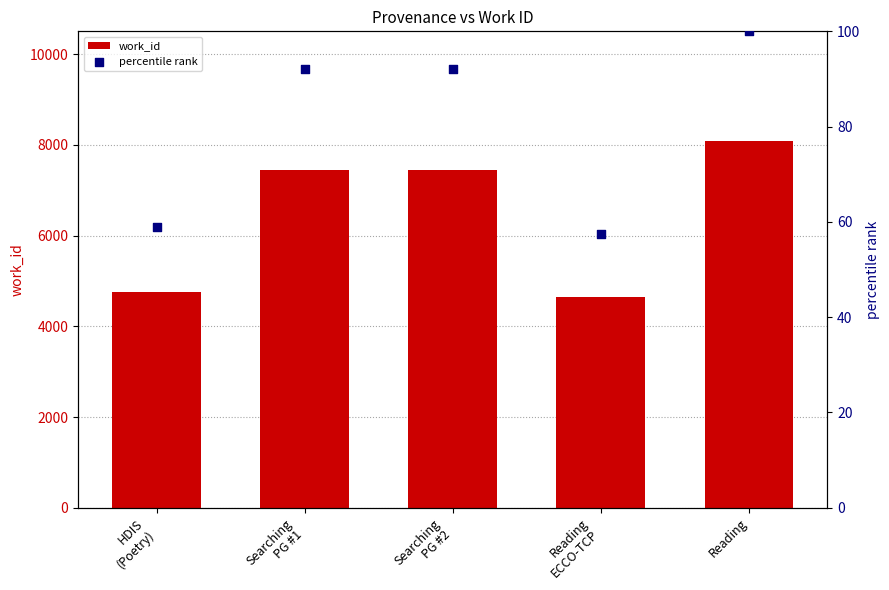

Which series has the largest Y range (max minus min)?

work_id